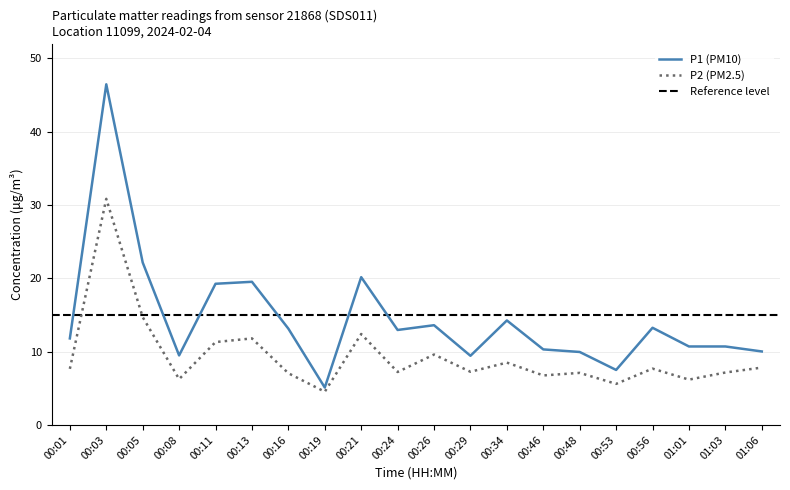

What is the highest value of the P1 (PM10) series?

46.5